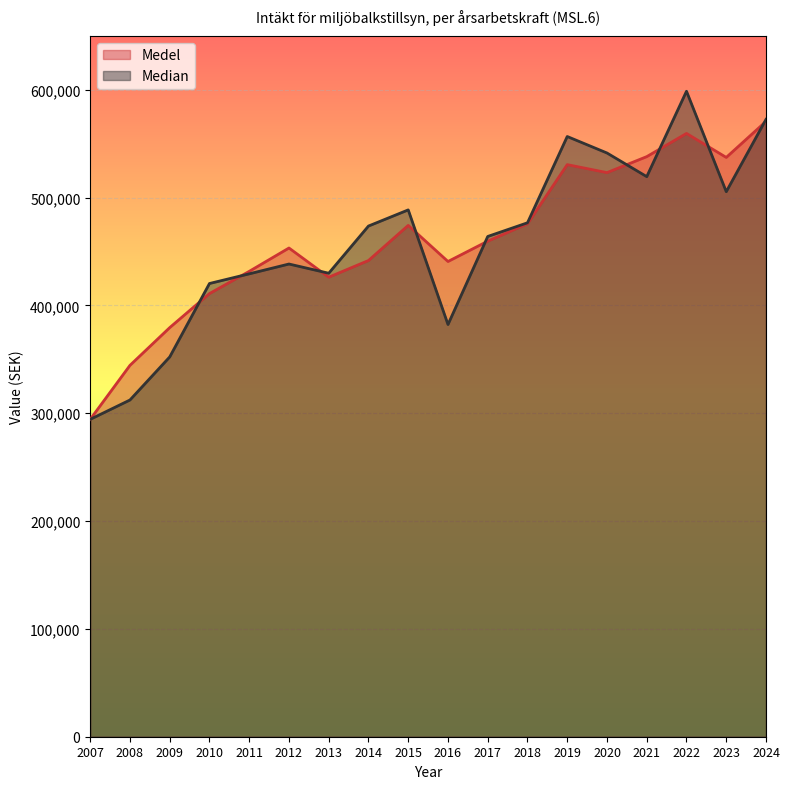

Rank the series at 2023 from highest to lowest value.

Medel, Median